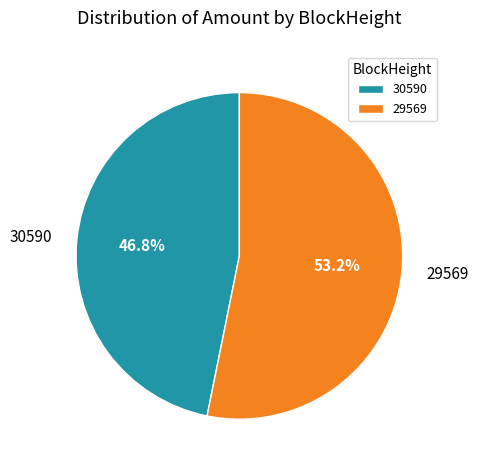

Approximately how many times larger is the value at 30590 compared to 29569?

0.9